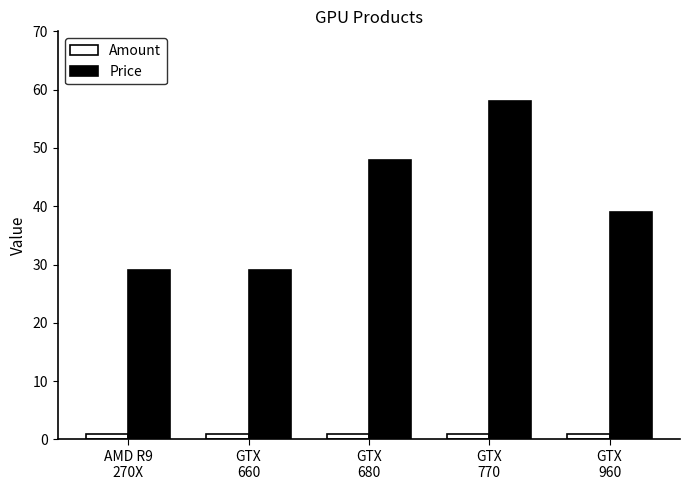

What is the difference between the second highest and second lowest values in the Price series?

19